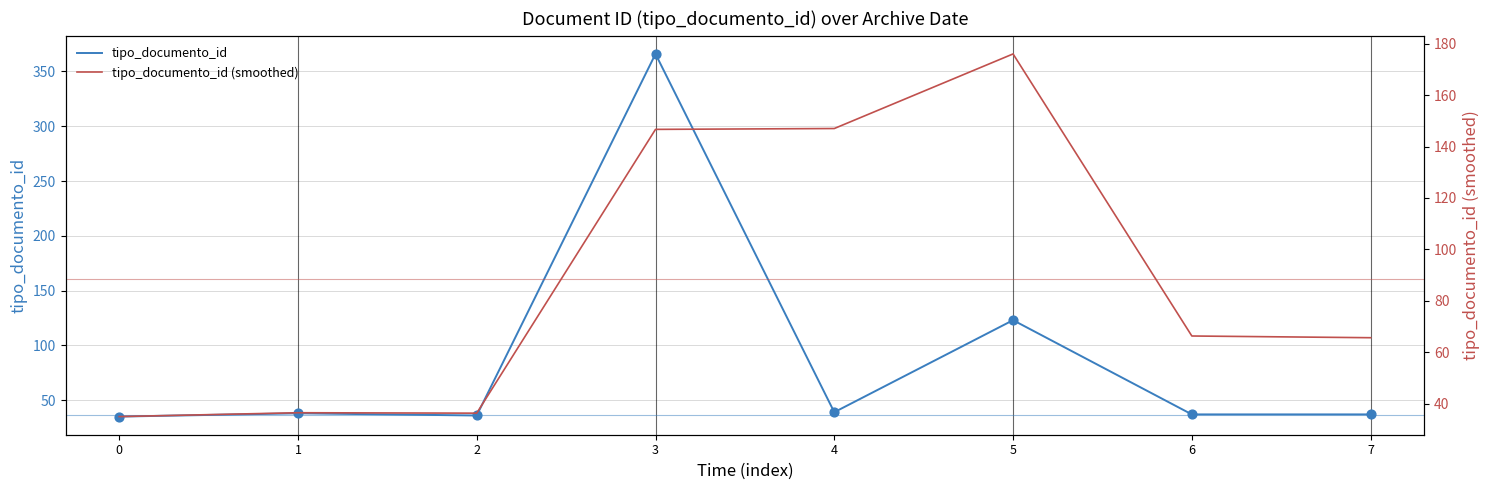

Is the value of tipo_documento_id at 5 greater than the value of tipo_documento_id (smoothed) at 2?

Yes